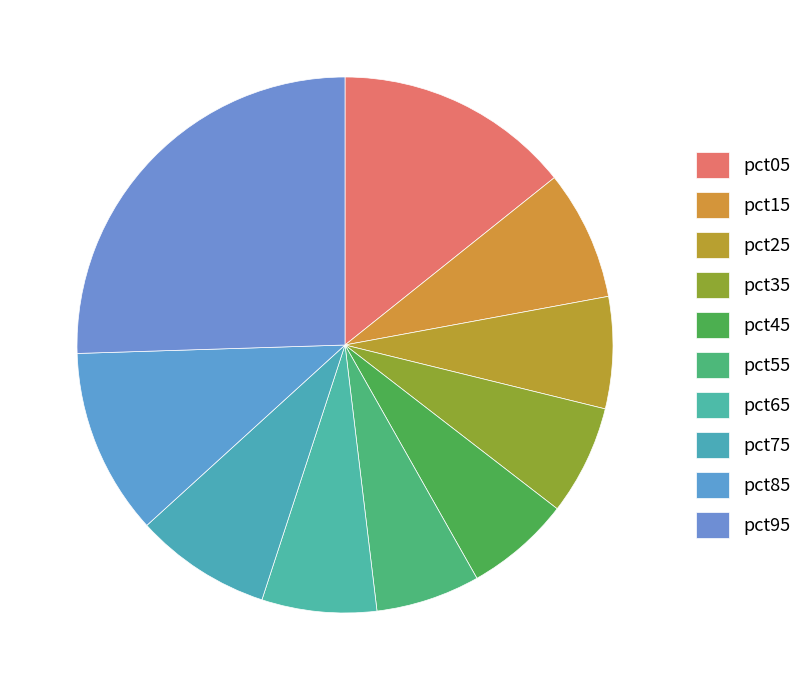

Is it true that pct45 is 6% of the pie?

True